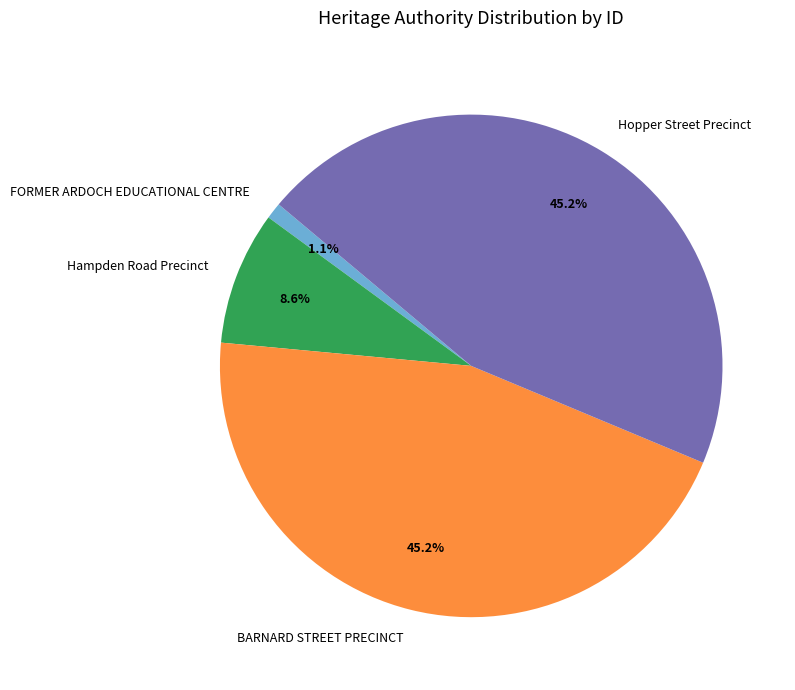

Does FORMER ARDOCH EDUCATIONAL CENTRE account for over 50% of the chart?

No